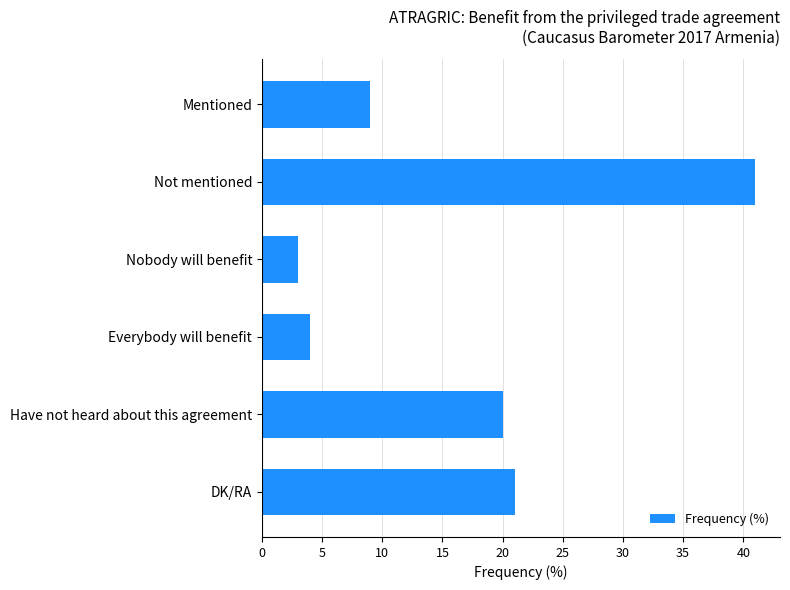

What is the minimum value shown in the chart?

3